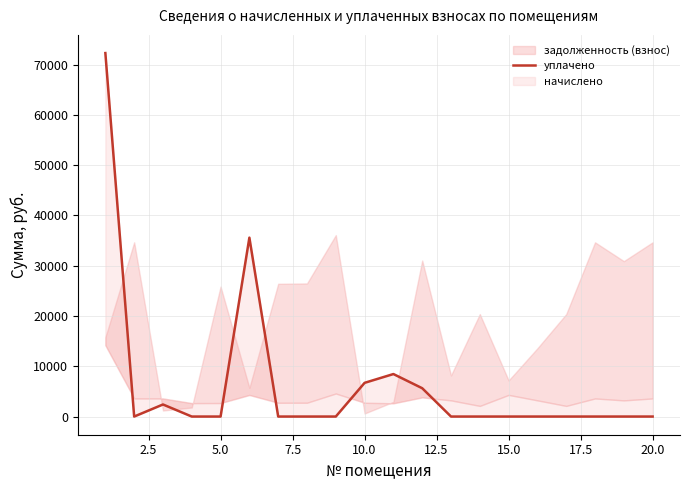

Reading left to right, extract all data points from this chart.

72275.4	0.0	2400.0	0.0	0.0	35574.0	0.0	0.0	0.0	6703.4	8451.6	5633.8	0.0	0.0	0.0	0.0	0.0	0.0	0.0	0.0